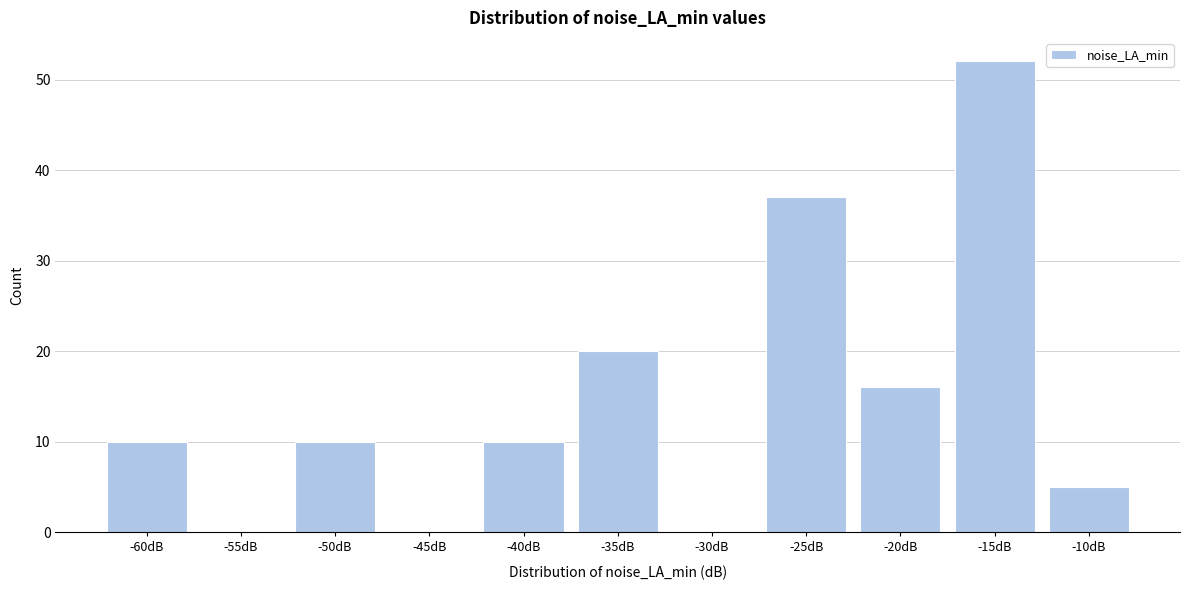

Reading left to right, list all the values displayed in this chart.

-60dB=10	-55dB=0	-50dB=10	-45dB=0	-40dB=10	-35dB=20	-30dB=0	-25dB=37	-20dB=16	-15dB=52	-10dB=5